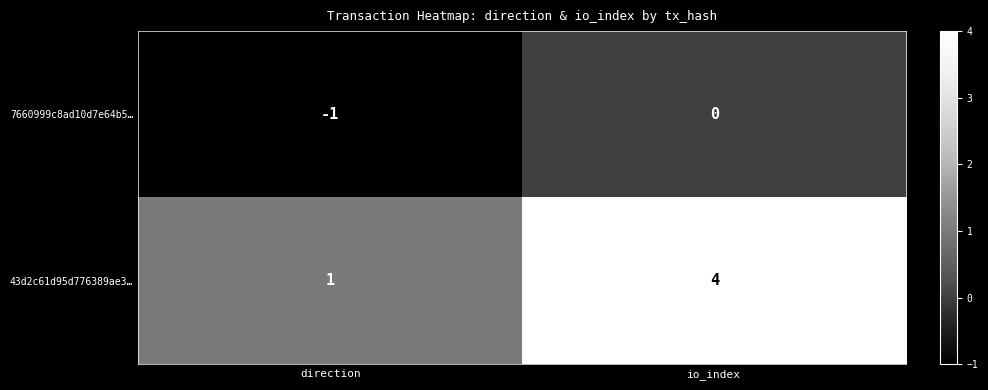

The 7660999c8ad10d7e64b5… series shows -1 at direction. True or false?

True